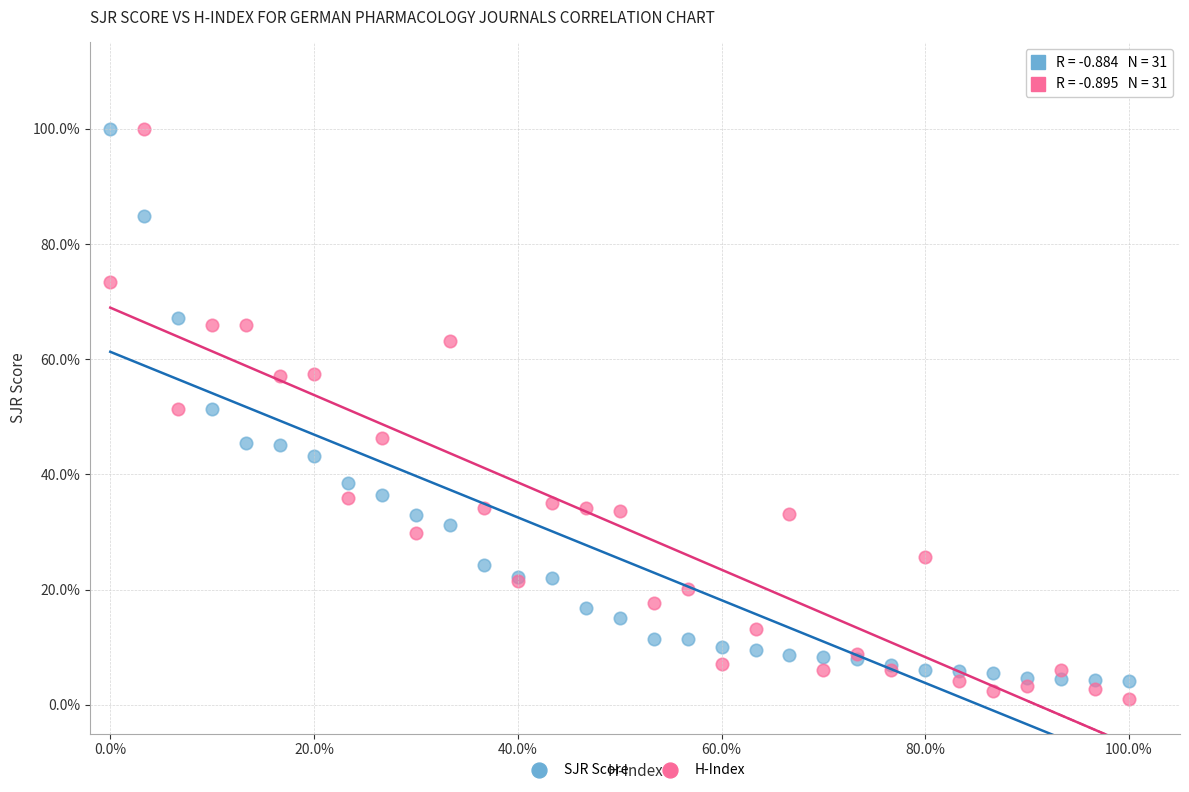

Which series has the widest spread of Y values?

H-Index